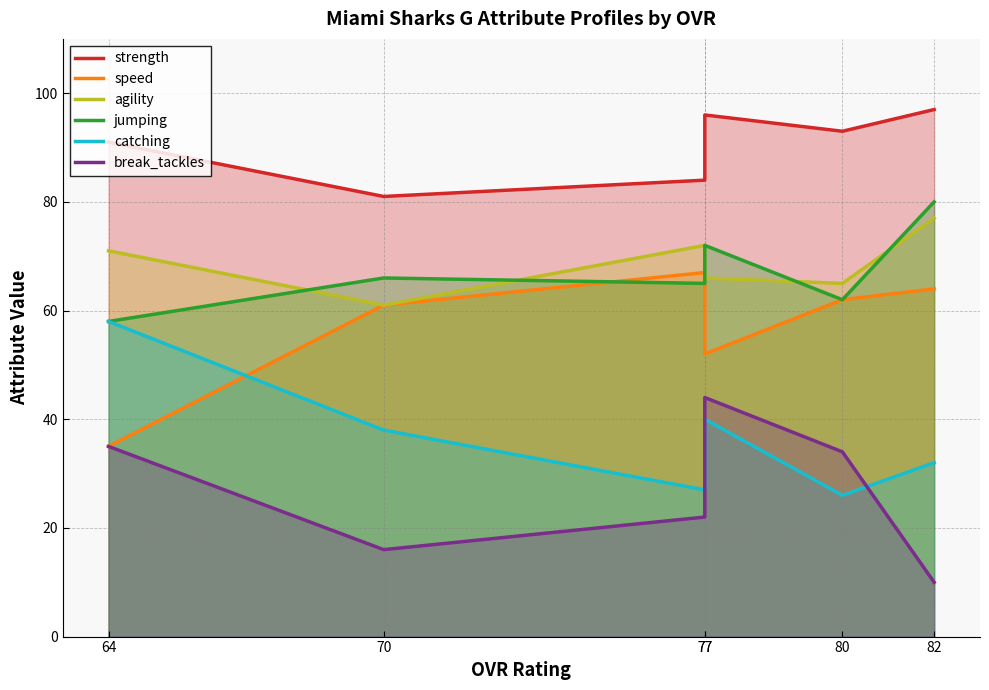

True or false: catching has a value of 64 at 77.

False